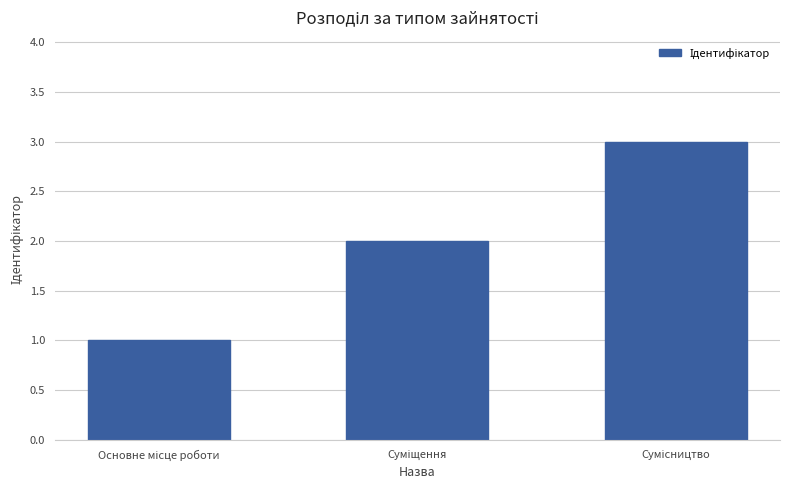

What is the sum of all values?

6